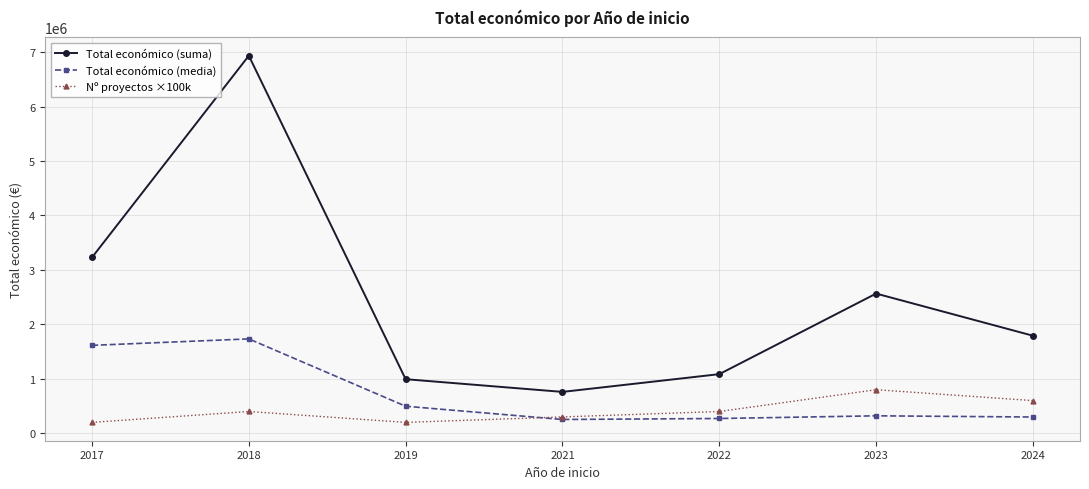

Where is Total económico (media) nearest to the value 993292?

2019